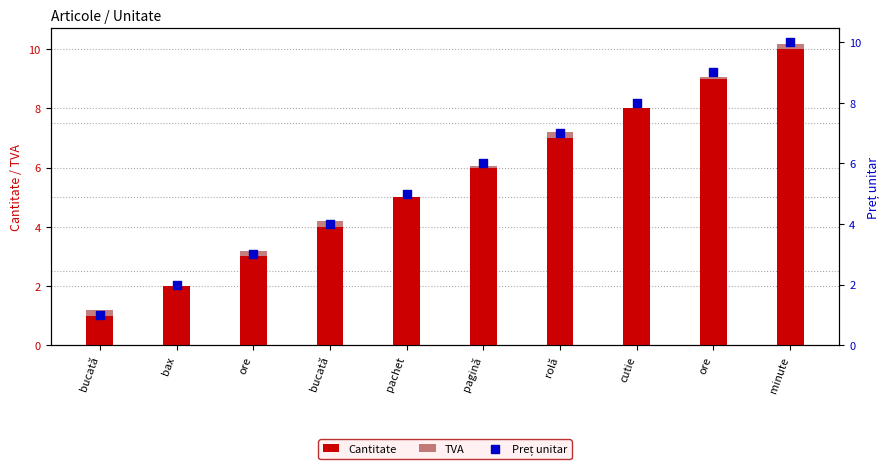

Which series has the largest Y range (max minus min)?

Cantitate